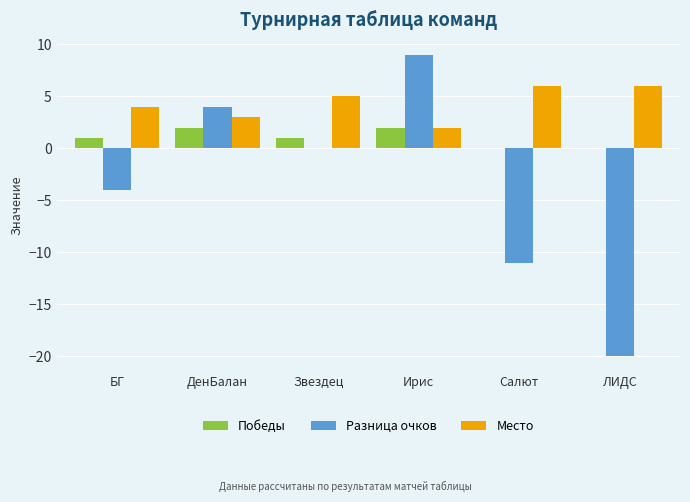

At which label is Разница очков closest to -5?

БГ